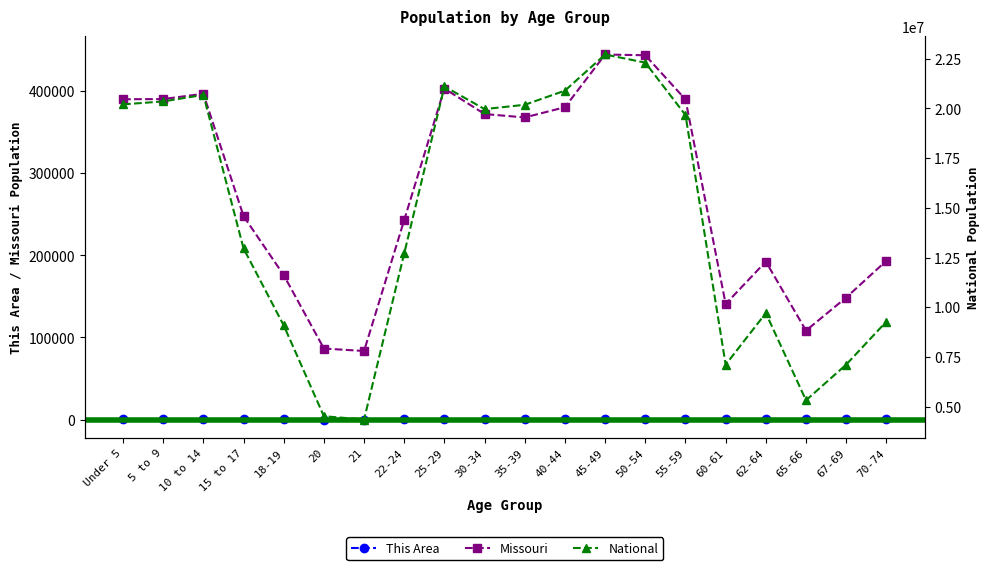

At which category does the chart reach its minimum across all series?

21